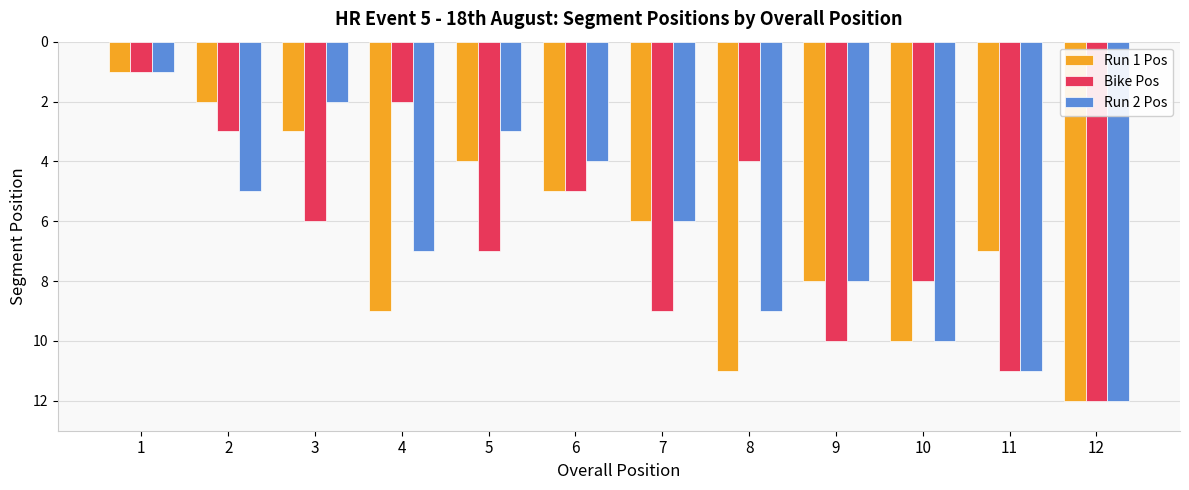

The value of Run 1 Pos at 2 is 2. True or false?

True